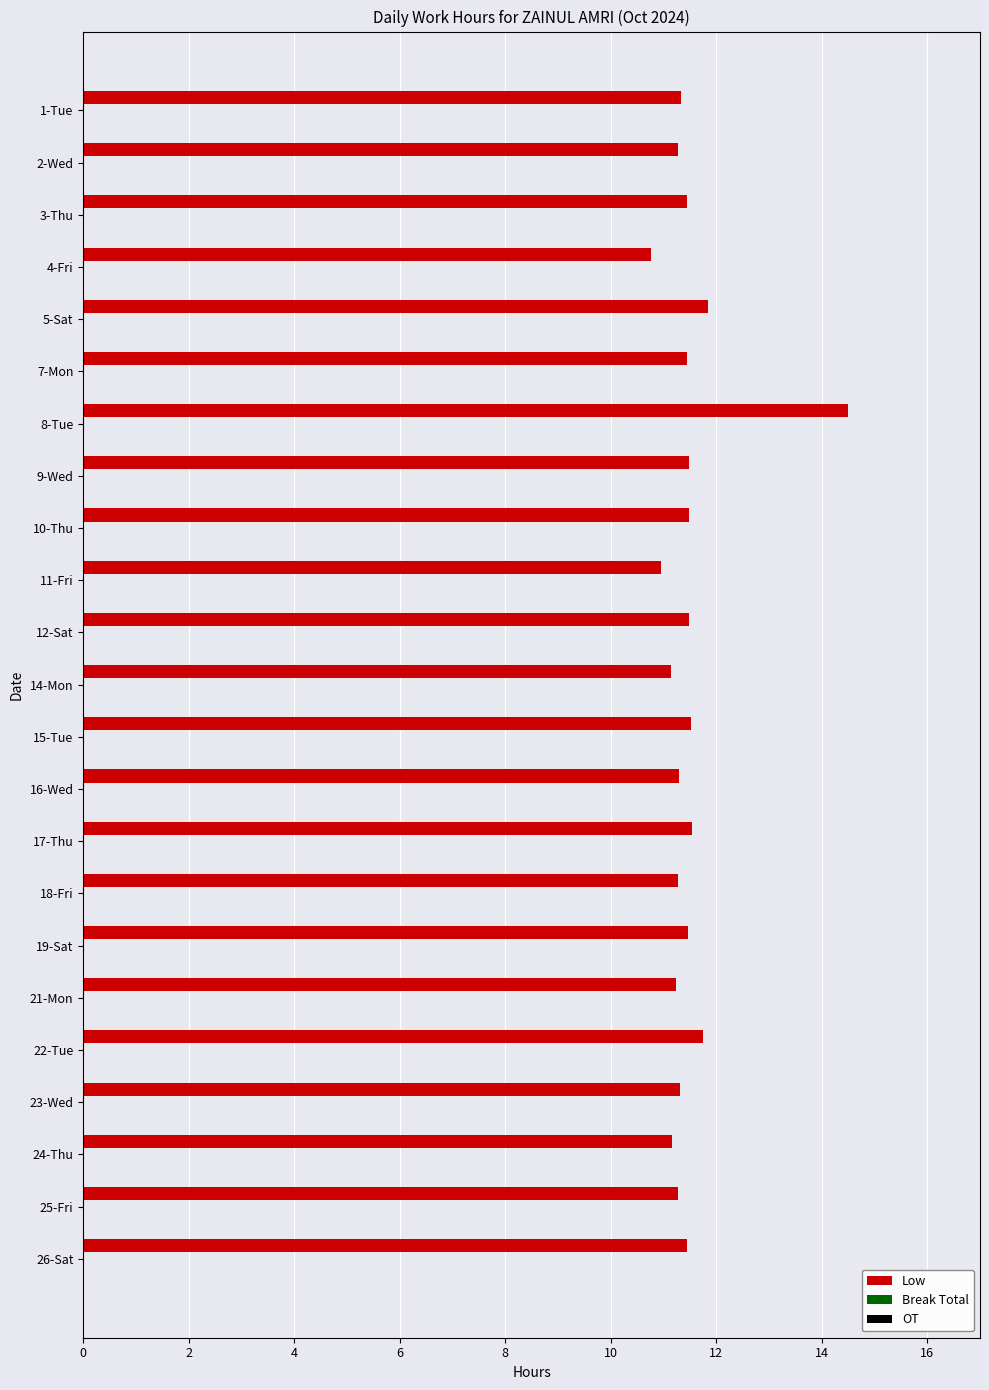

Between 5-Sat and 1-Tue, which is larger?

5-Sat